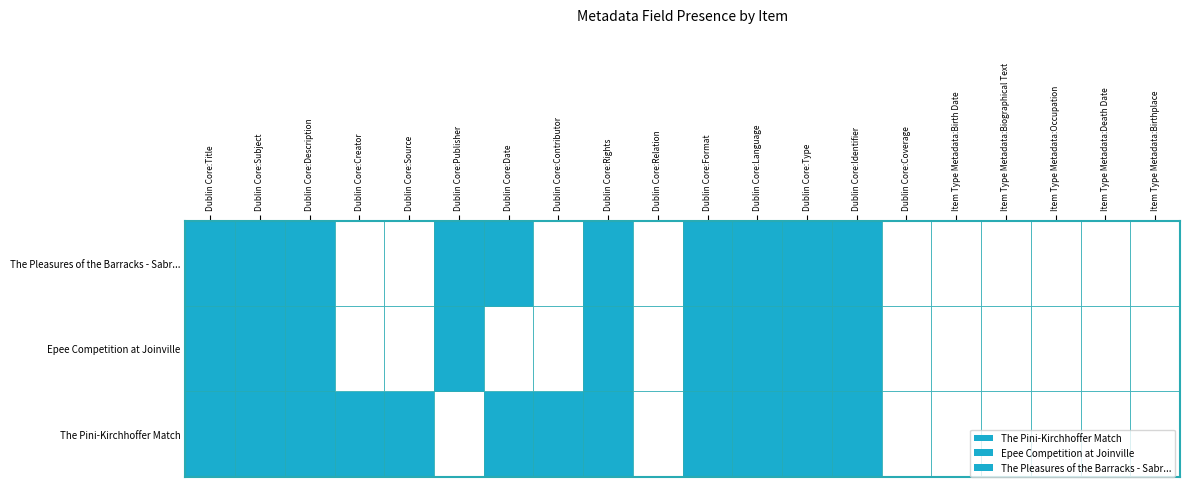

Rank the series by their maximum value, from lowest to highest.

The Pini-Kirchhoffer Match, Epee Competition at Joinville, The Pleasures of the Barracks - Sabr...